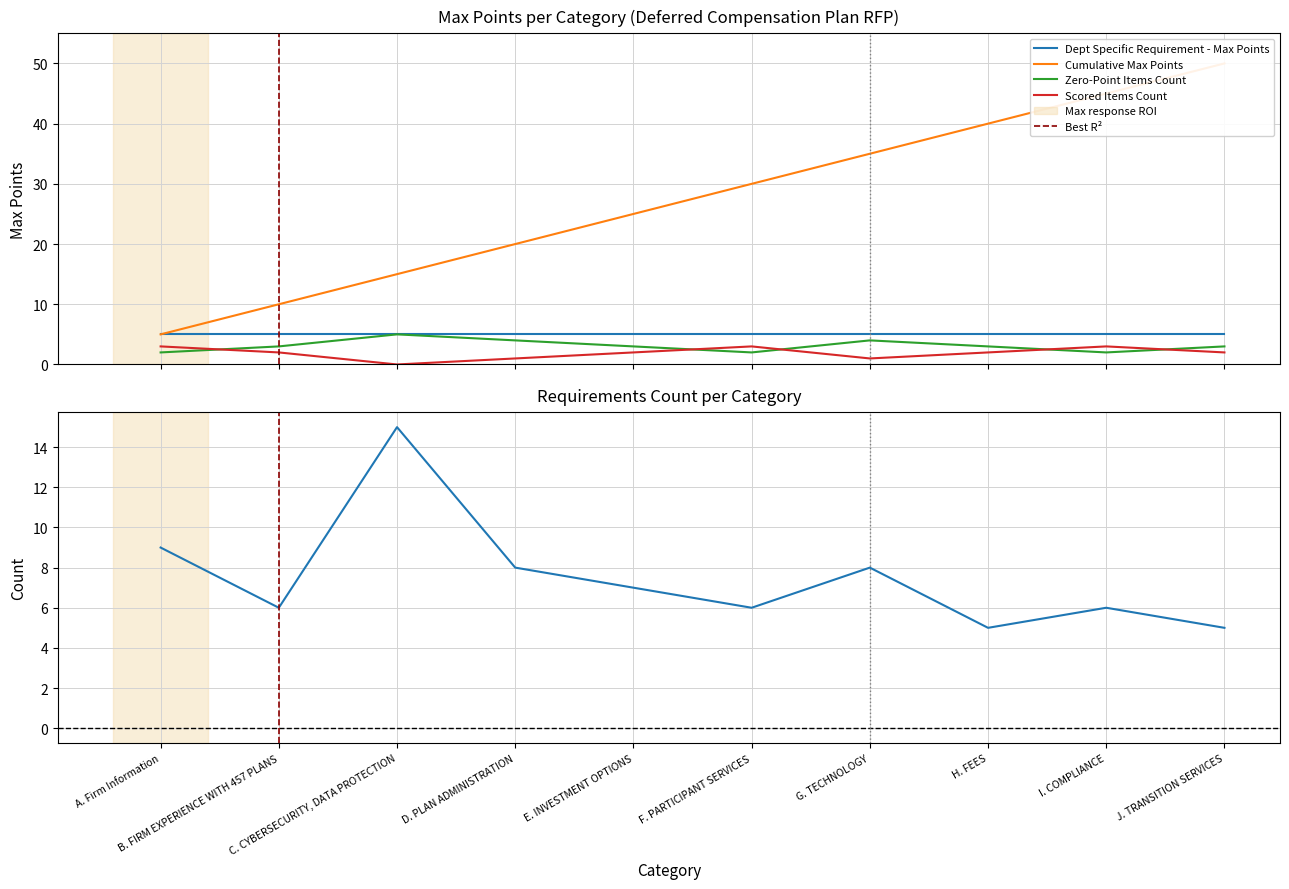

Count the number of categories in the chart.

10